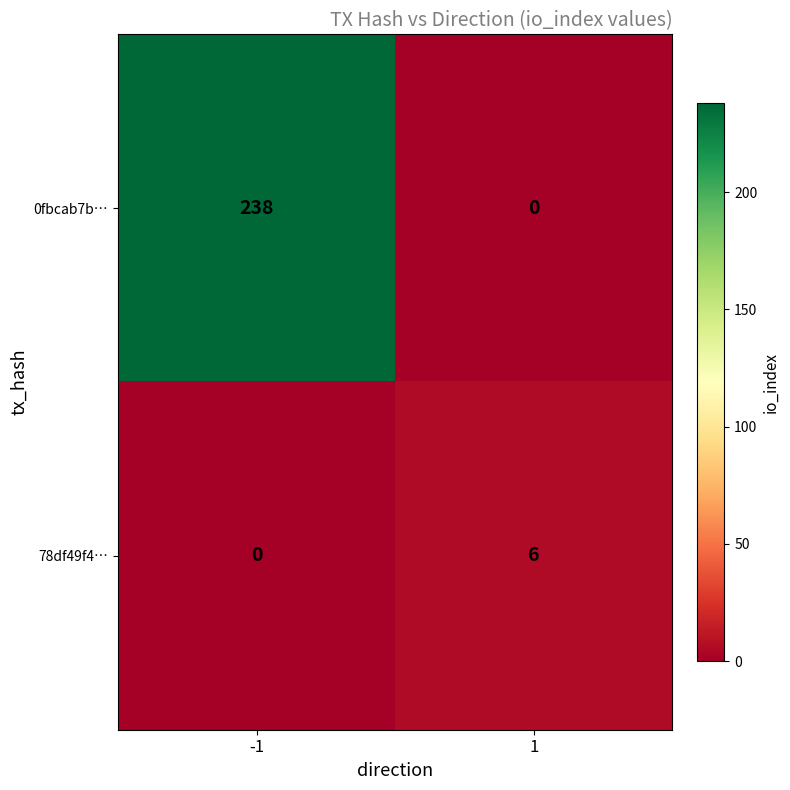

At how many categories does at least one series exceed 155?

1